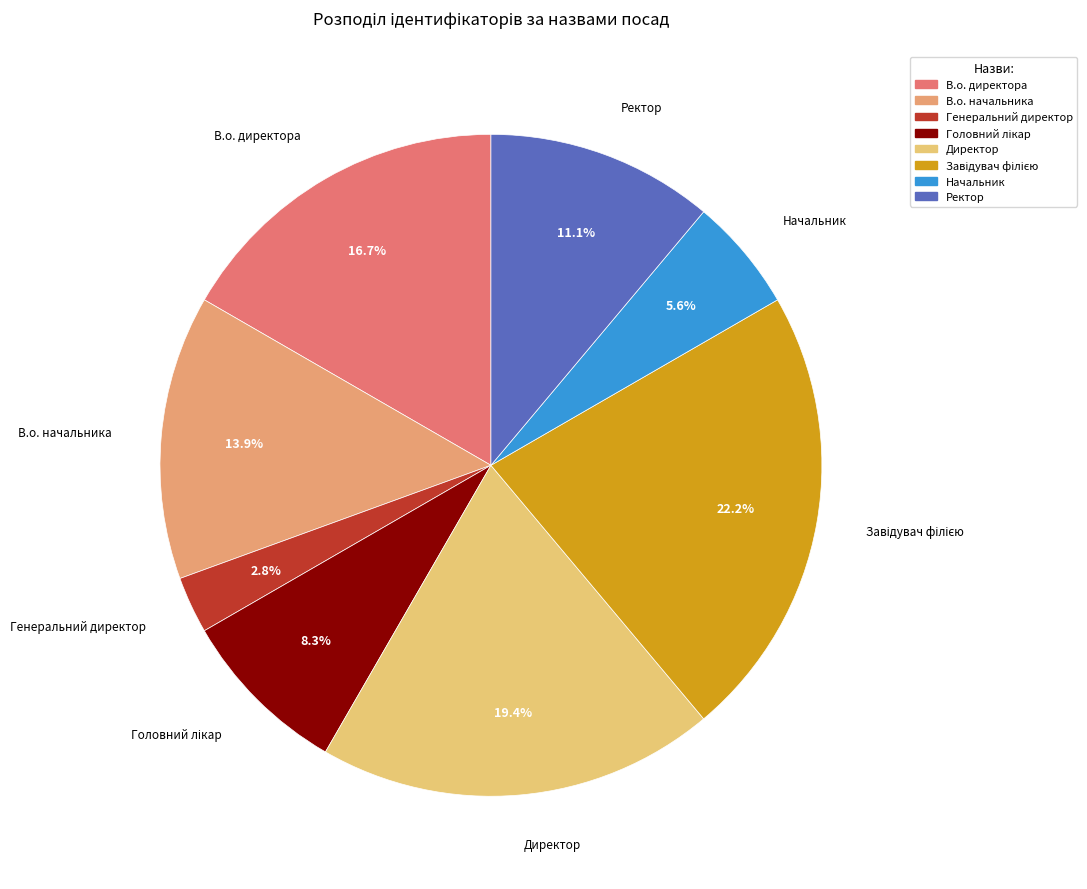

Which has a higher value, Директор or Начальник?

Директор